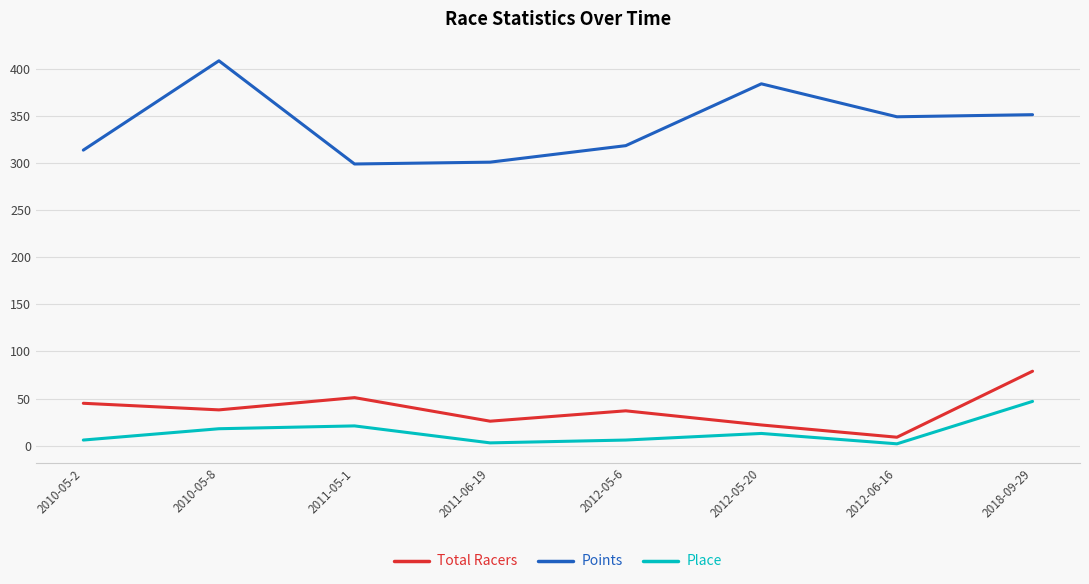

Does the chart have visible grid lines?

Yes